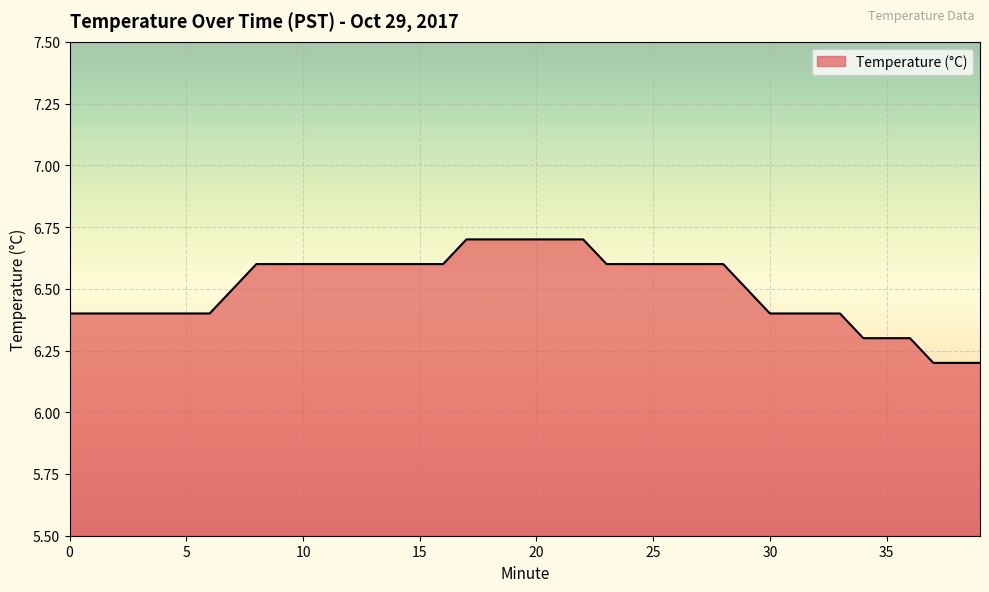

What is the maximum value shown in the chart?

6.7